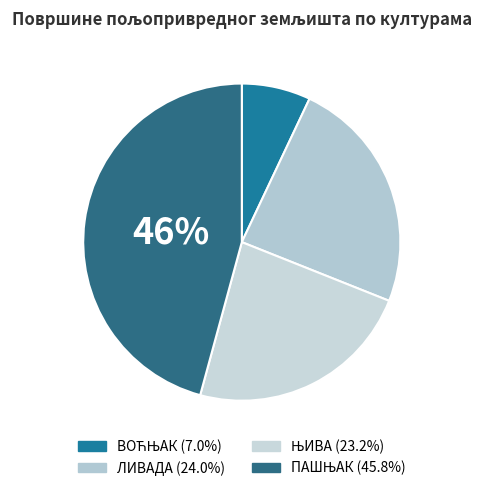

To the nearest percent, what portion does ВОЋЊАК represent?

7%